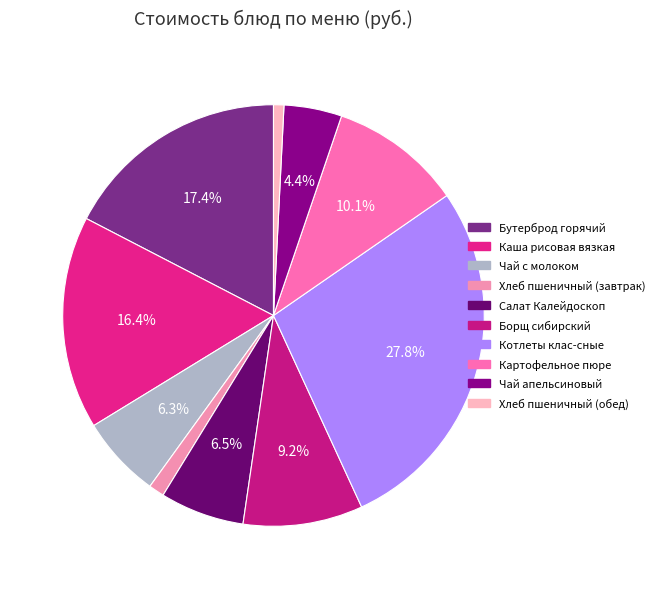

Which has a higher value, Каша рисовая вязкая or Хлеб пшеничный (обед)?

Каша рисовая вязкая